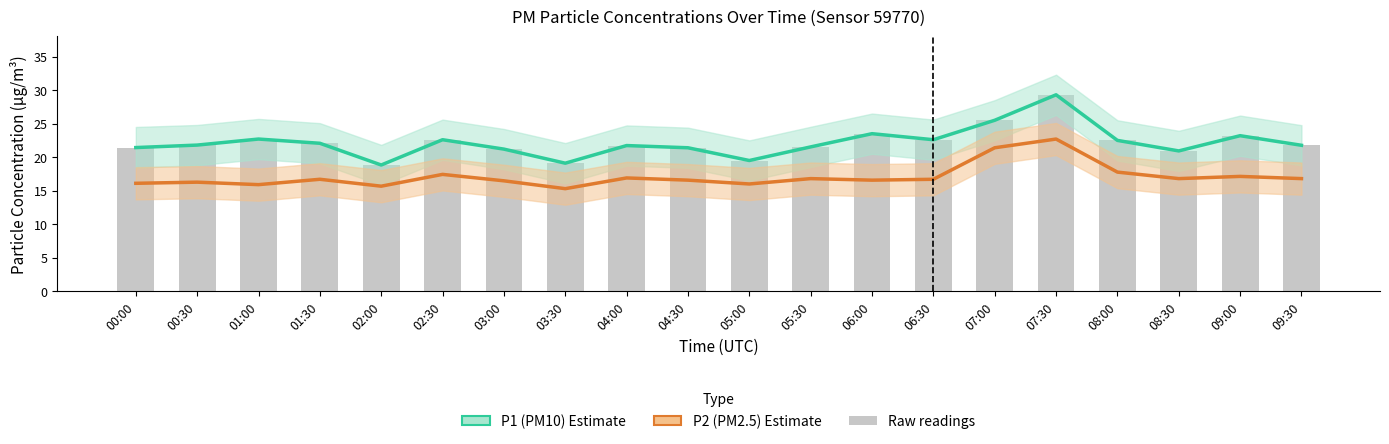

What is the maximum value for P1 (PM10)?

29.3